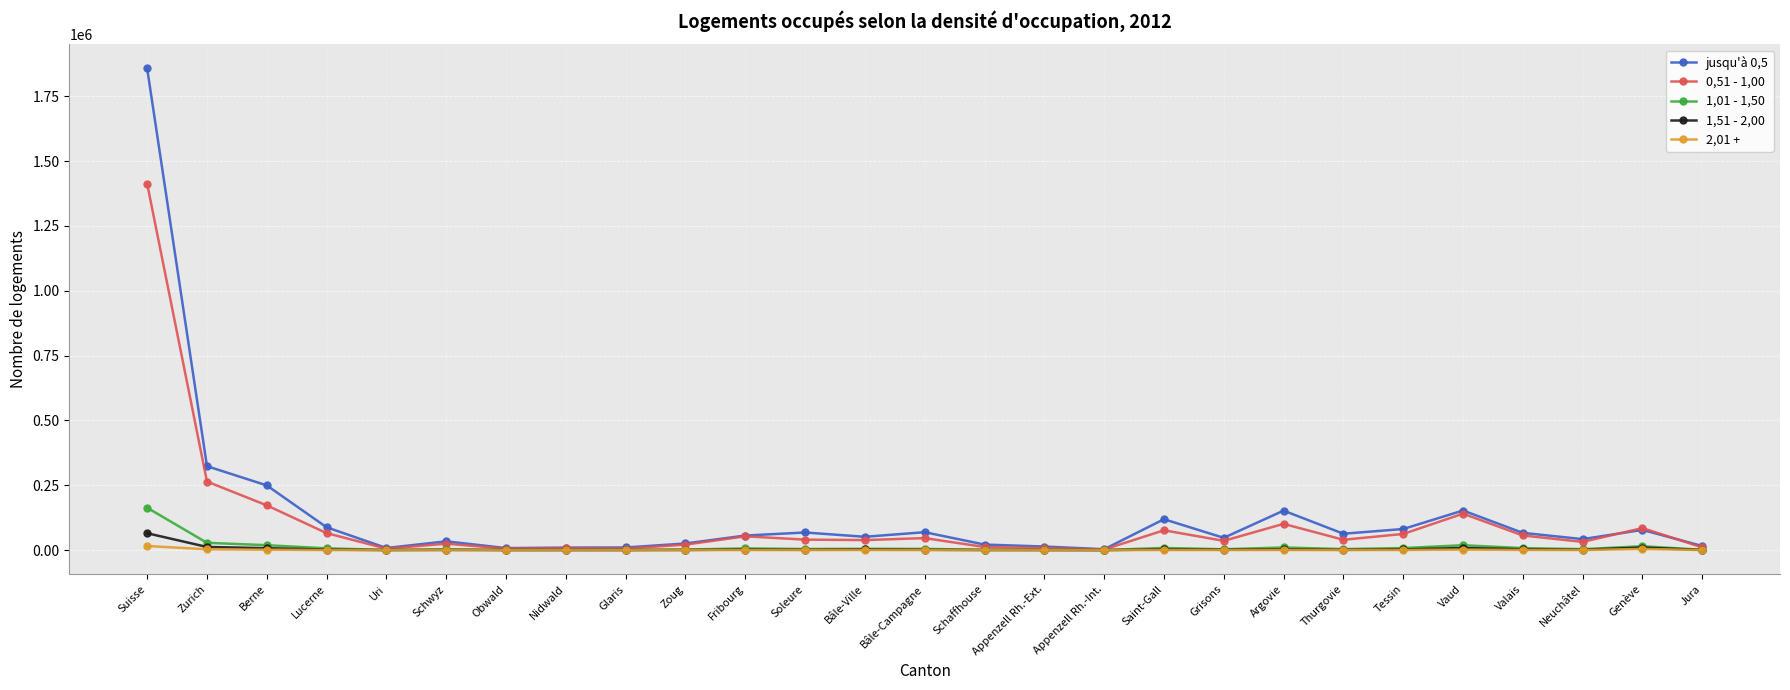

What is the label of the 11th point from the right?

Appenzell Rh.-Int.